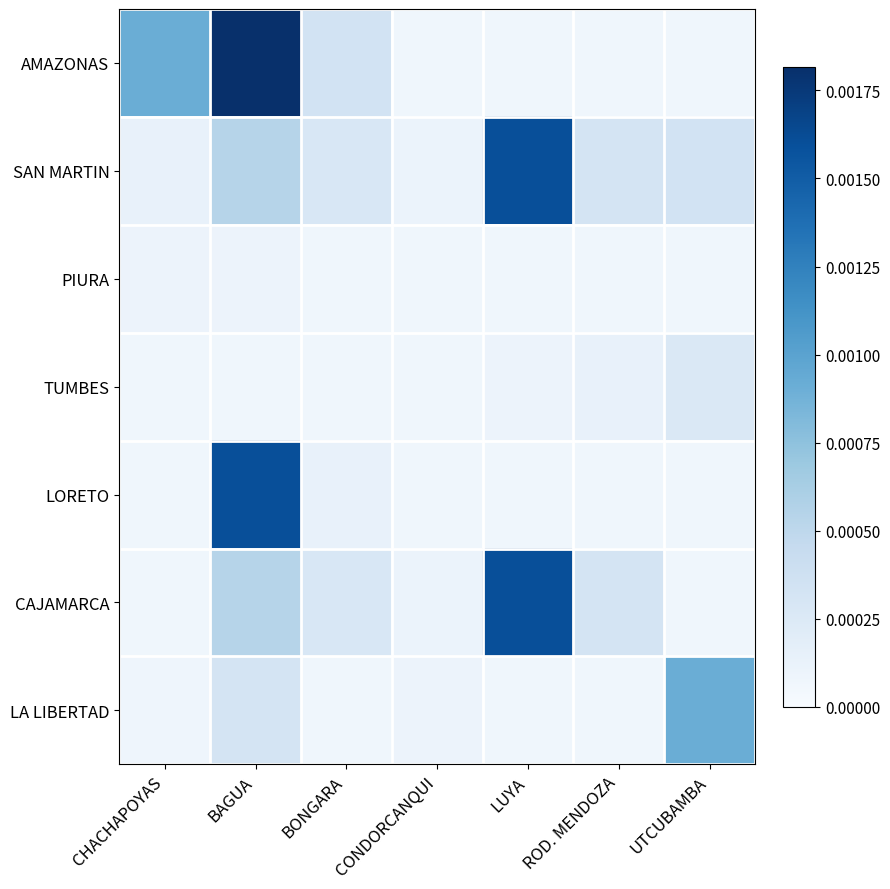

Reading right to left, transcribe all the data shown in this chart.

AMAZONAS: UTCUBAMBA=0.0	ROD. MENDOZA=0.0	LUYA=0.0	CONDORCANQUI=0.0	BONGARA=0.0	BAGUA=0.0	CHACHAPOYAS=0.0
SAN MARTIN: UTCUBAMBA=0.0	ROD. MENDOZA=0.0	LUYA=0.0	CONDORCANQUI=0.0	BONGARA=0.0	BAGUA=0.0	CHACHAPOYAS=0.0
PIURA: UTCUBAMBA=0.0	ROD. MENDOZA=0.0	LUYA=0.0	CONDORCANQUI=0.0	BONGARA=0.0	BAGUA=0.0	CHACHAPOYAS=0.0
TUMBES: UTCUBAMBA=0.0	ROD. MENDOZA=0.0	LUYA=0.0	CONDORCANQUI=0.0	BONGARA=0.0	BAGUA=0.0	CHACHAPOYAS=0.0
LORETO: UTCUBAMBA=0.0	ROD. MENDOZA=0.0	LUYA=0.0	CONDORCANQUI=0.0	BONGARA=0.0	BAGUA=0.0	CHACHAPOYAS=0.0
CAJAMARCA: UTCUBAMBA=0.0	ROD. MENDOZA=0.0	LUYA=0.0	CONDORCANQUI=0.0	BONGARA=0.0	BAGUA=0.0	CHACHAPOYAS=0.0
LA LIBERTAD: UTCUBAMBA=0.0	ROD. MENDOZA=0.0	LUYA=0.0	CONDORCANQUI=0.0	BONGARA=0.0	BAGUA=0.0	CHACHAPOYAS=0.0